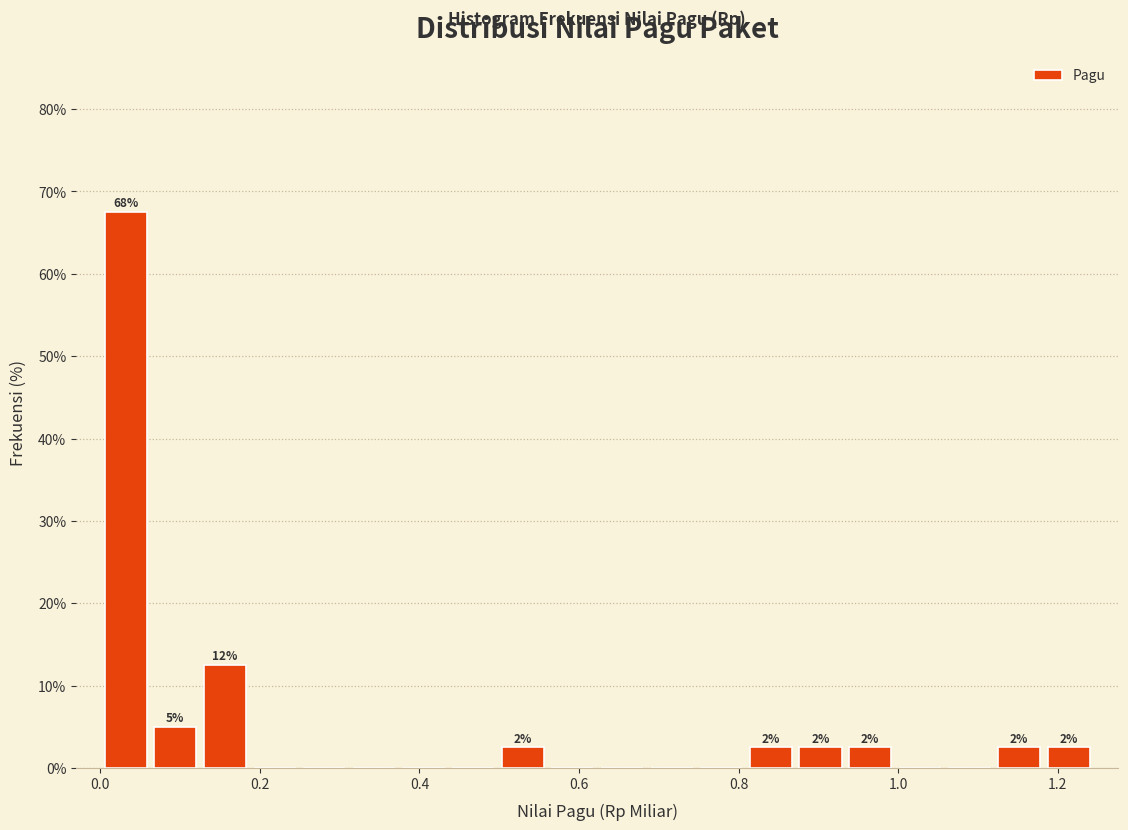

Read against the x-axis, roughly where is the centre of the tallest bar?

0.04